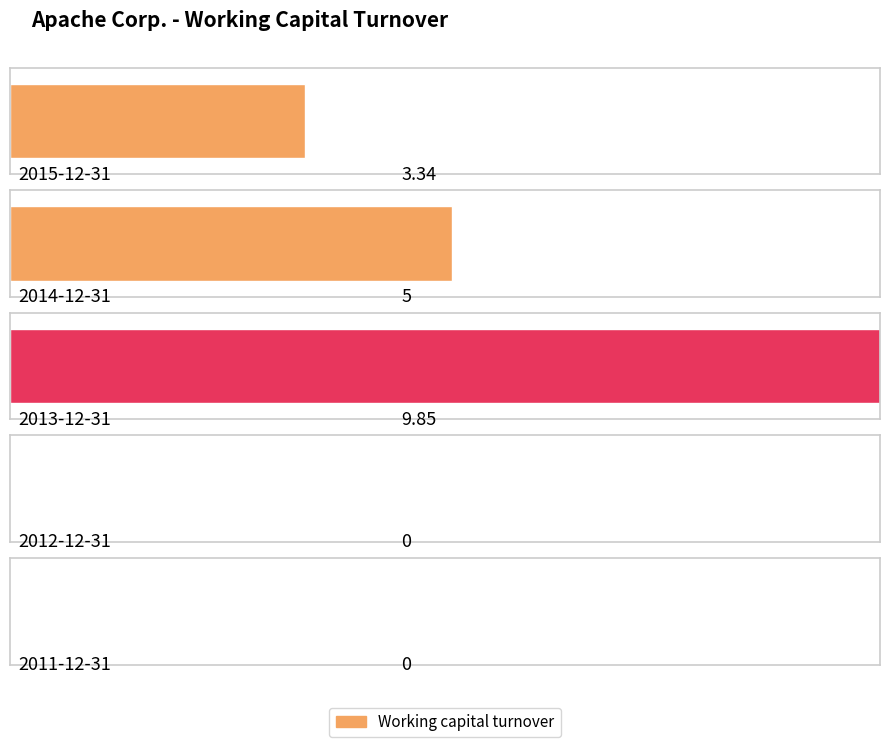

Reading left to right, what are all the values shown in this chart?

3.3	5.0	9.8	0.0	0.0